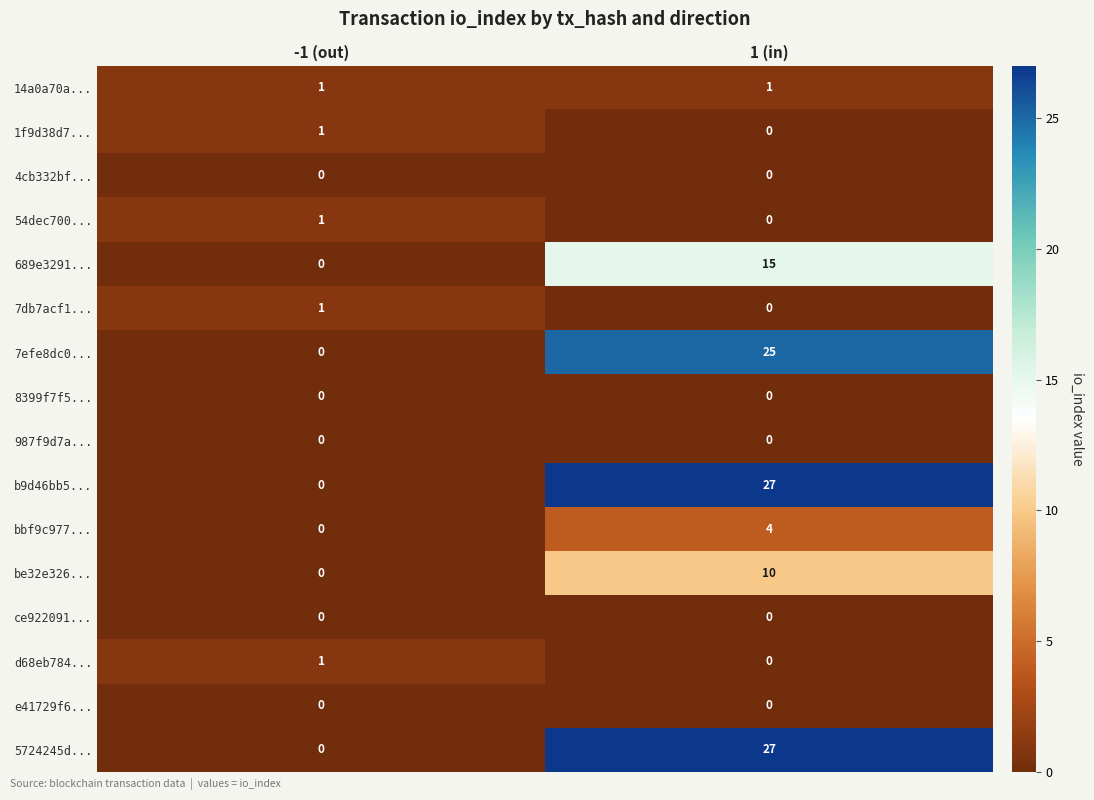

How many data points does each series have?

2